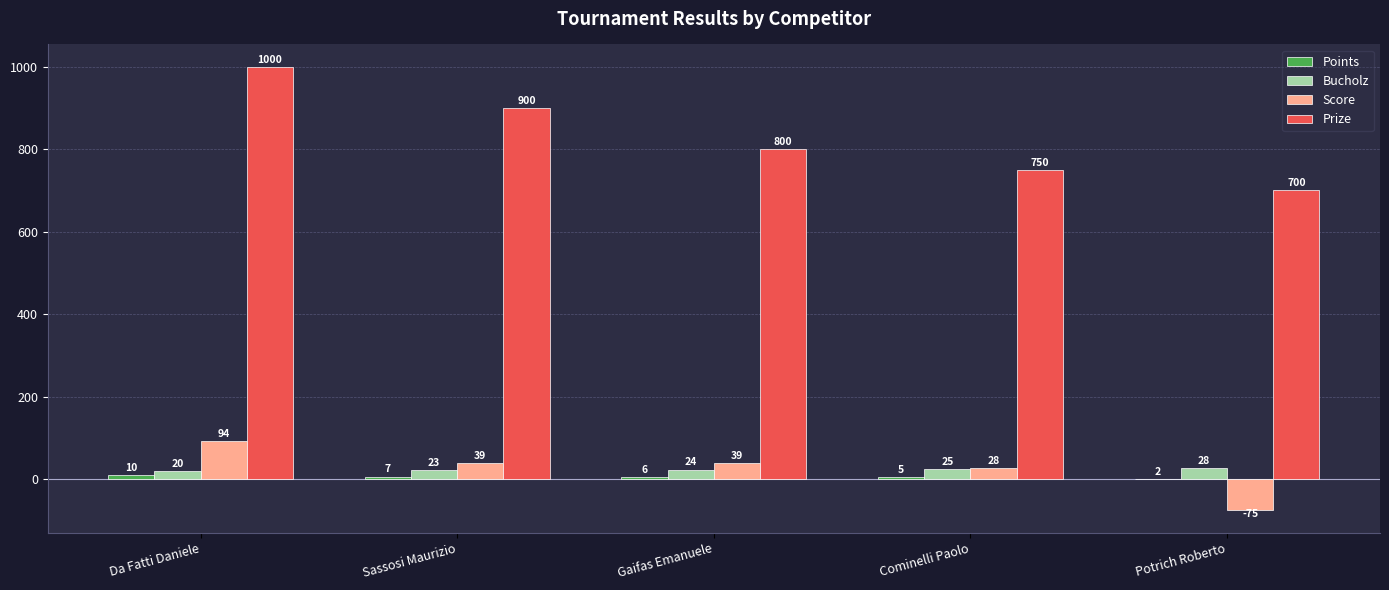

What is the maximum value shown in the chart?

1000